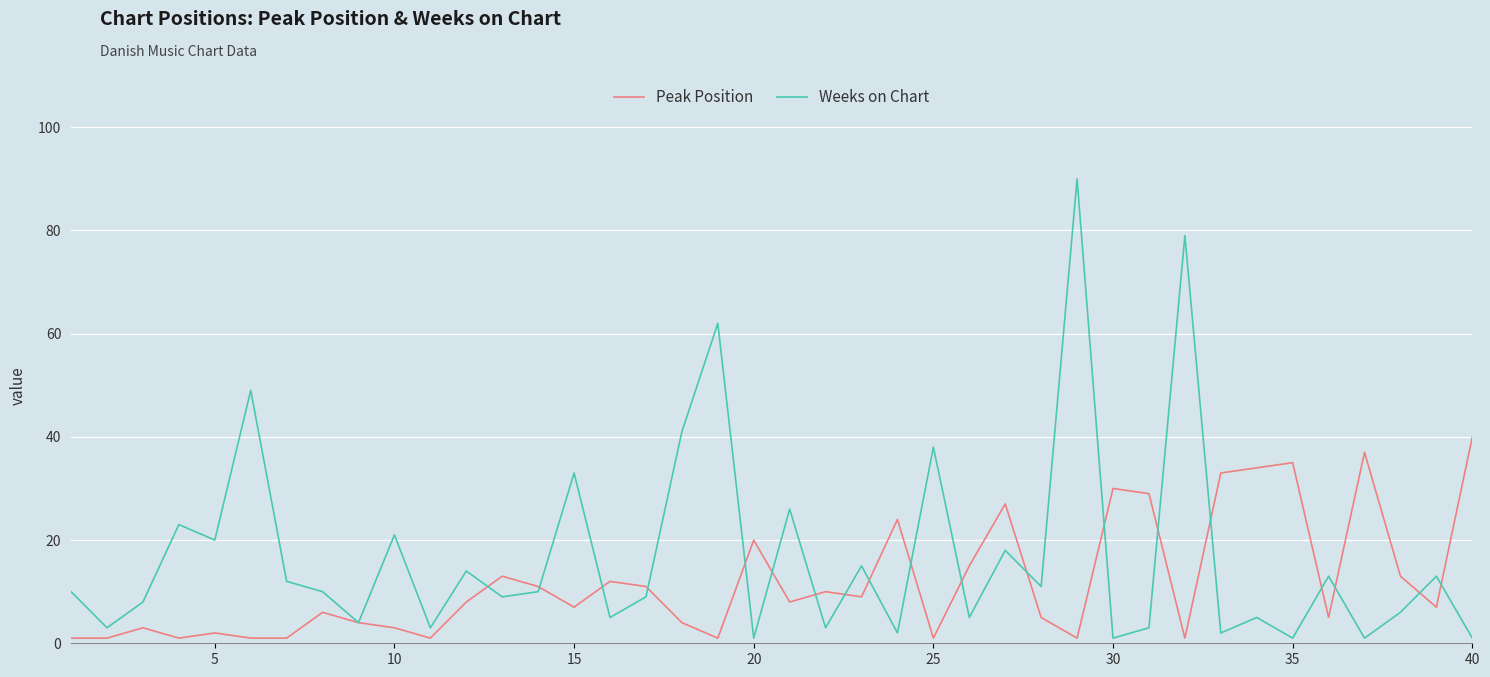

Rank the series by their maximum value, from lowest to highest.

Peak Position, Weeks on Chart